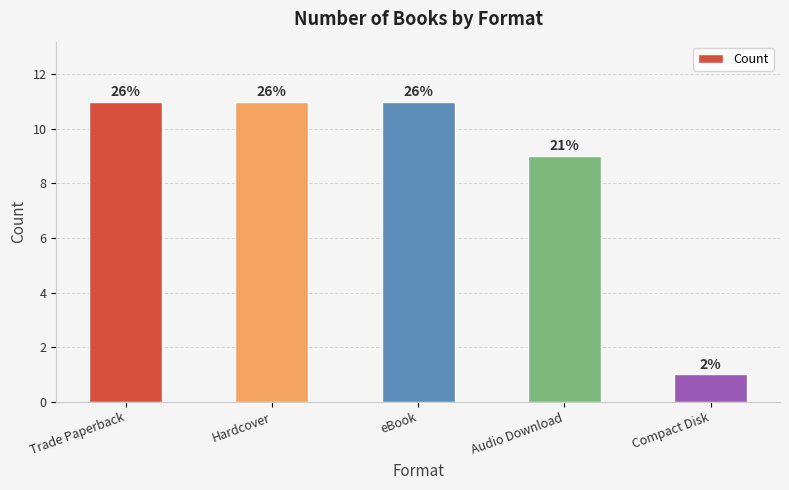

How many values are between 9 and 11?

4